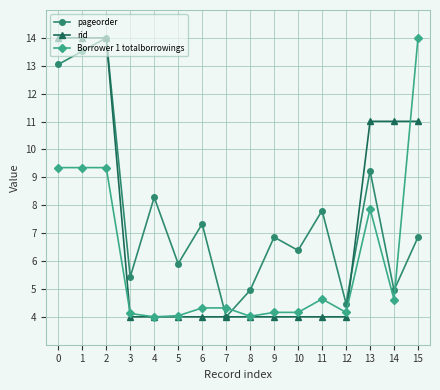

What are all the series names shown in the legend?

pageorder, rid, Borrower 1 totalborrowings